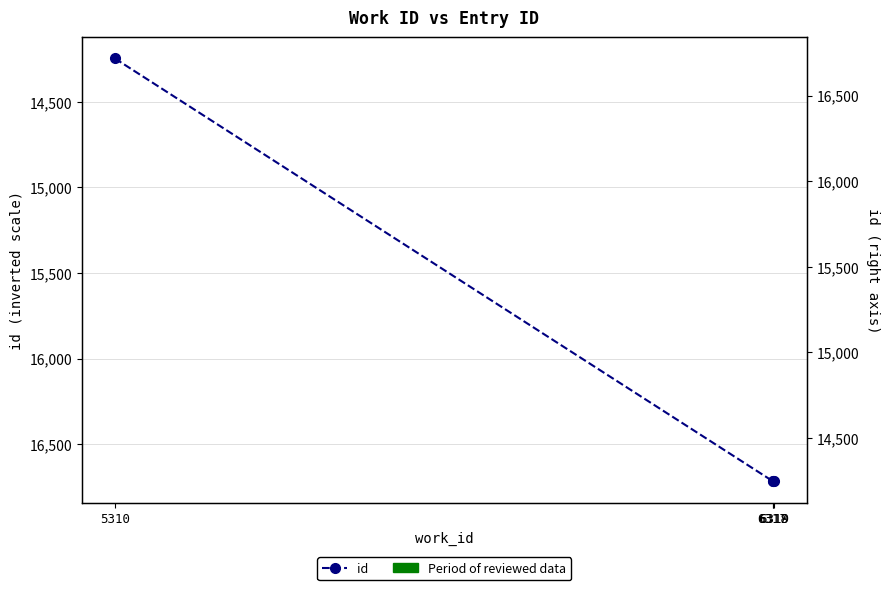

How many values exceed 16716?

1